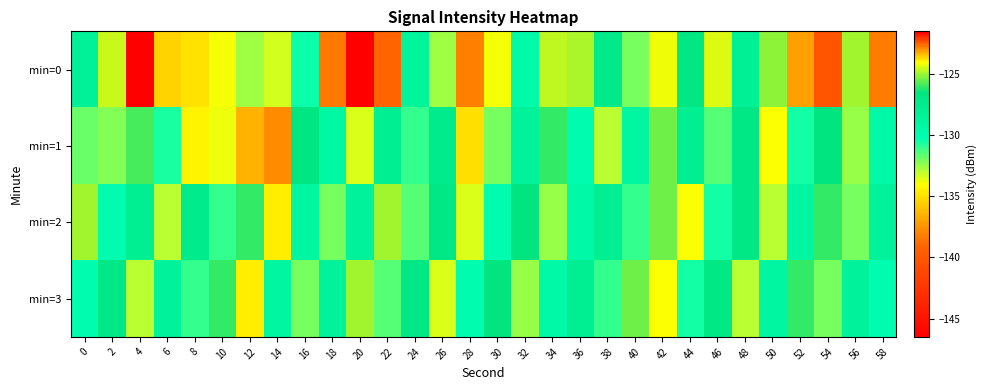

At how many categories does at least one series exceed -143?

30